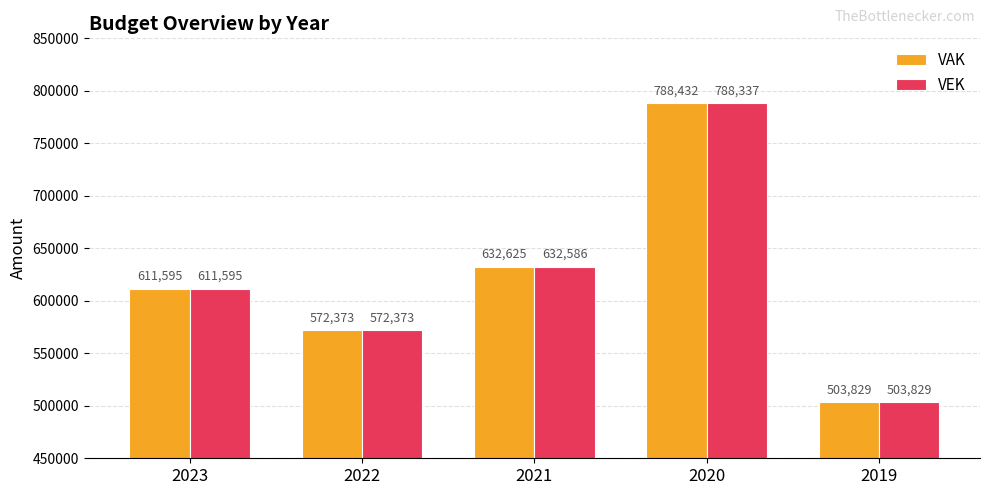

At how many categories does at least one series exceed 716332?

1